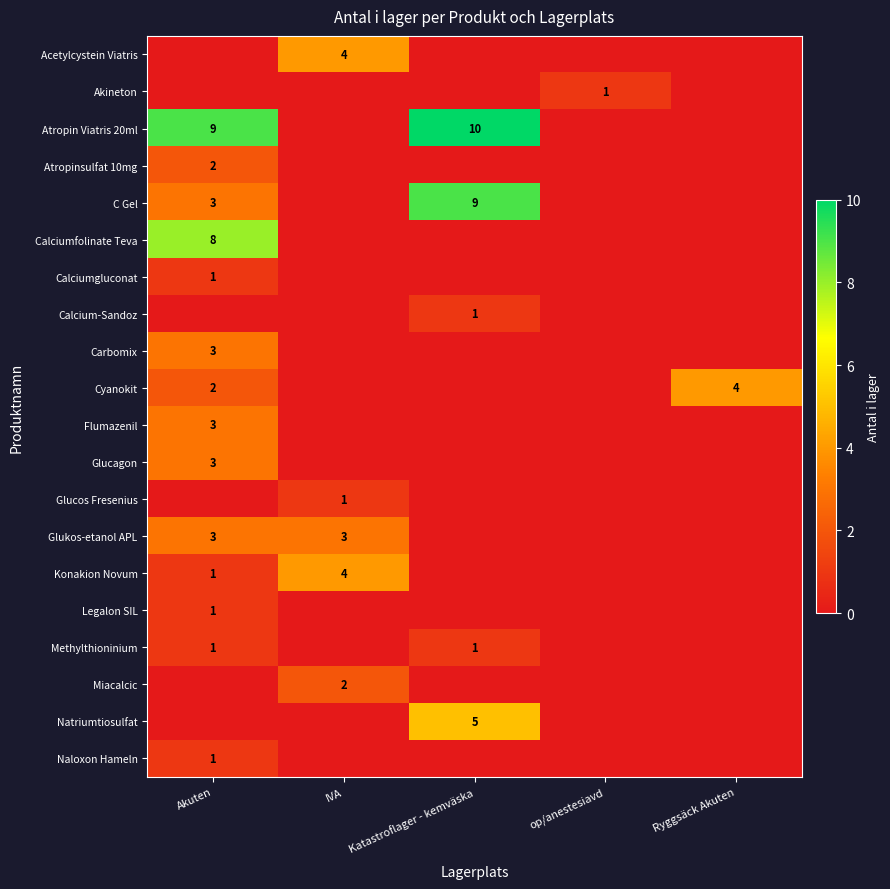

The Glukos-etanol APL series shows 5 at IVA. True or false?

False